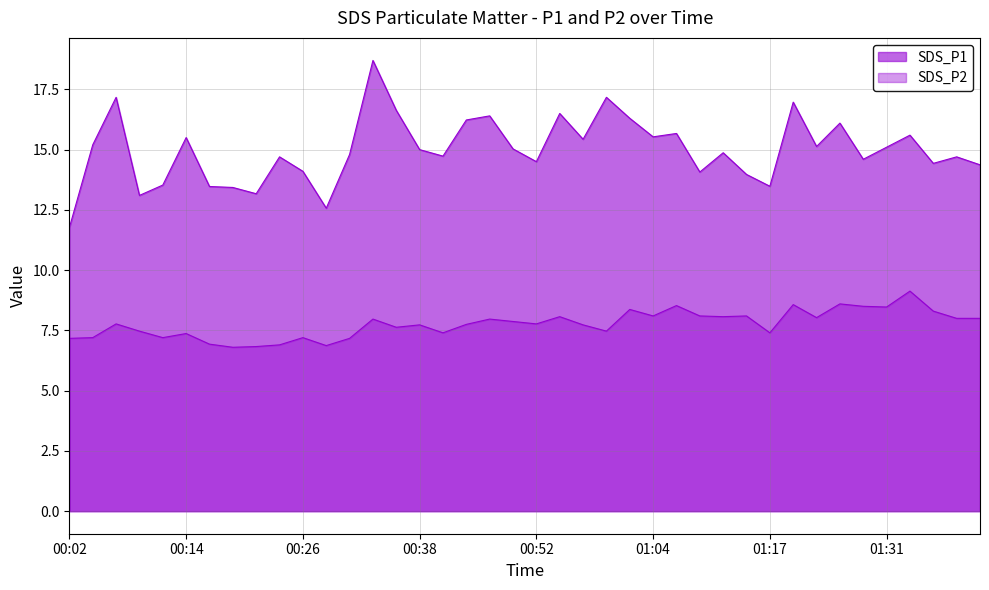

True or false: SDS_P2 and SDS_P1 cross at least once.

False